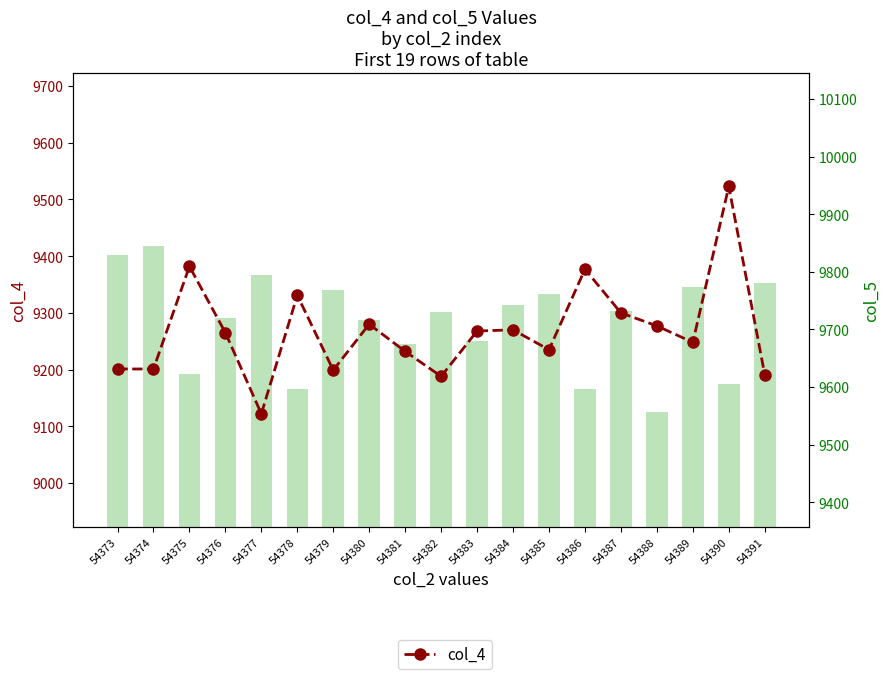

At which category is the sum across all series the highest?

54390